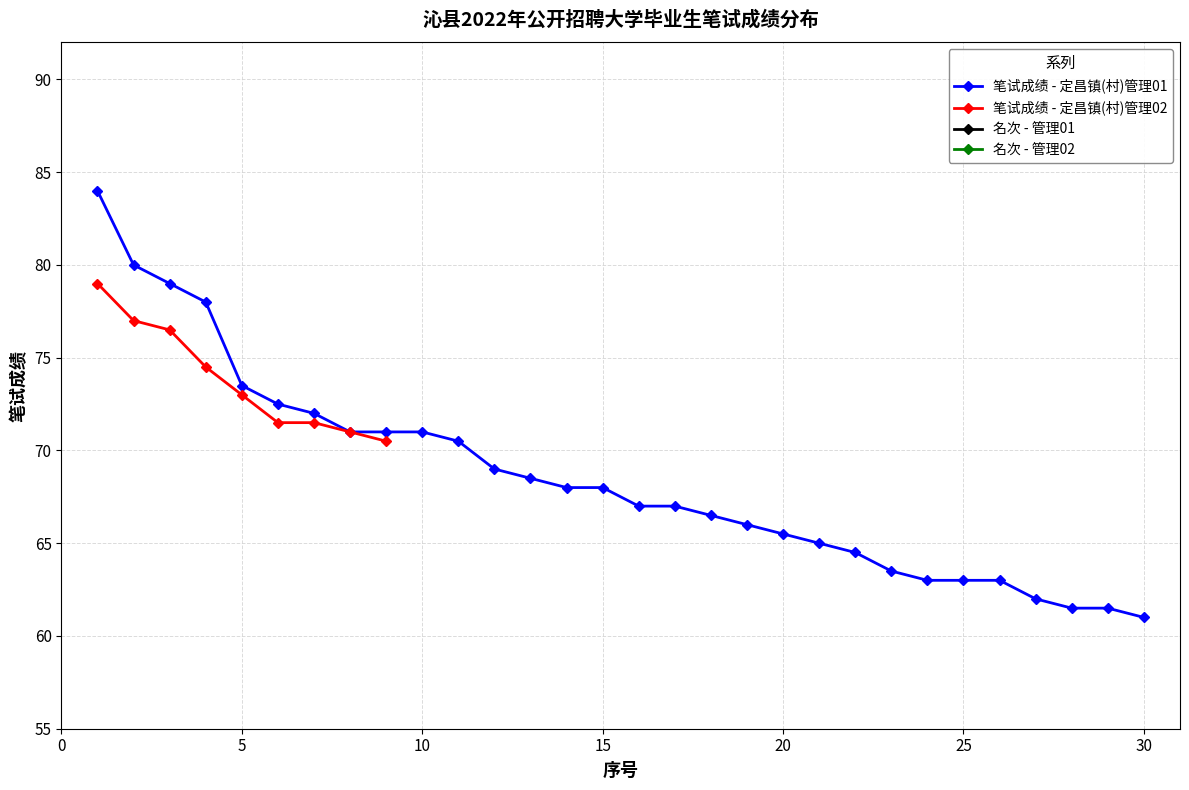

What is the greatest value displayed?

84.0